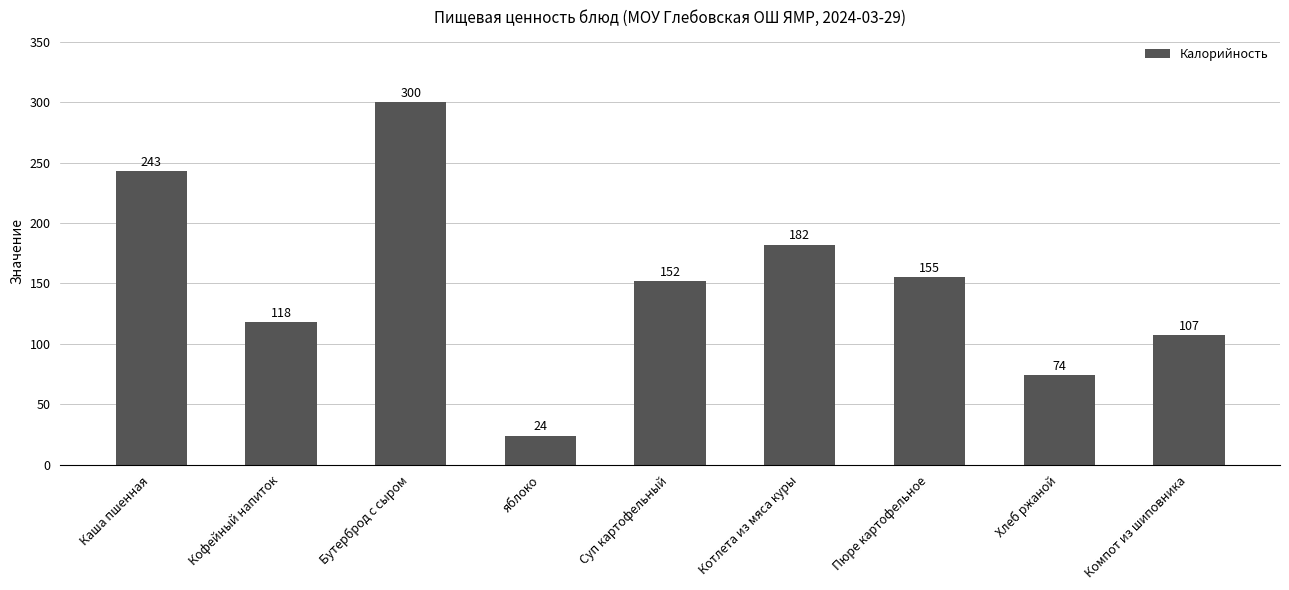

Which category has the highest value across all series?

Бутерброд с сыром